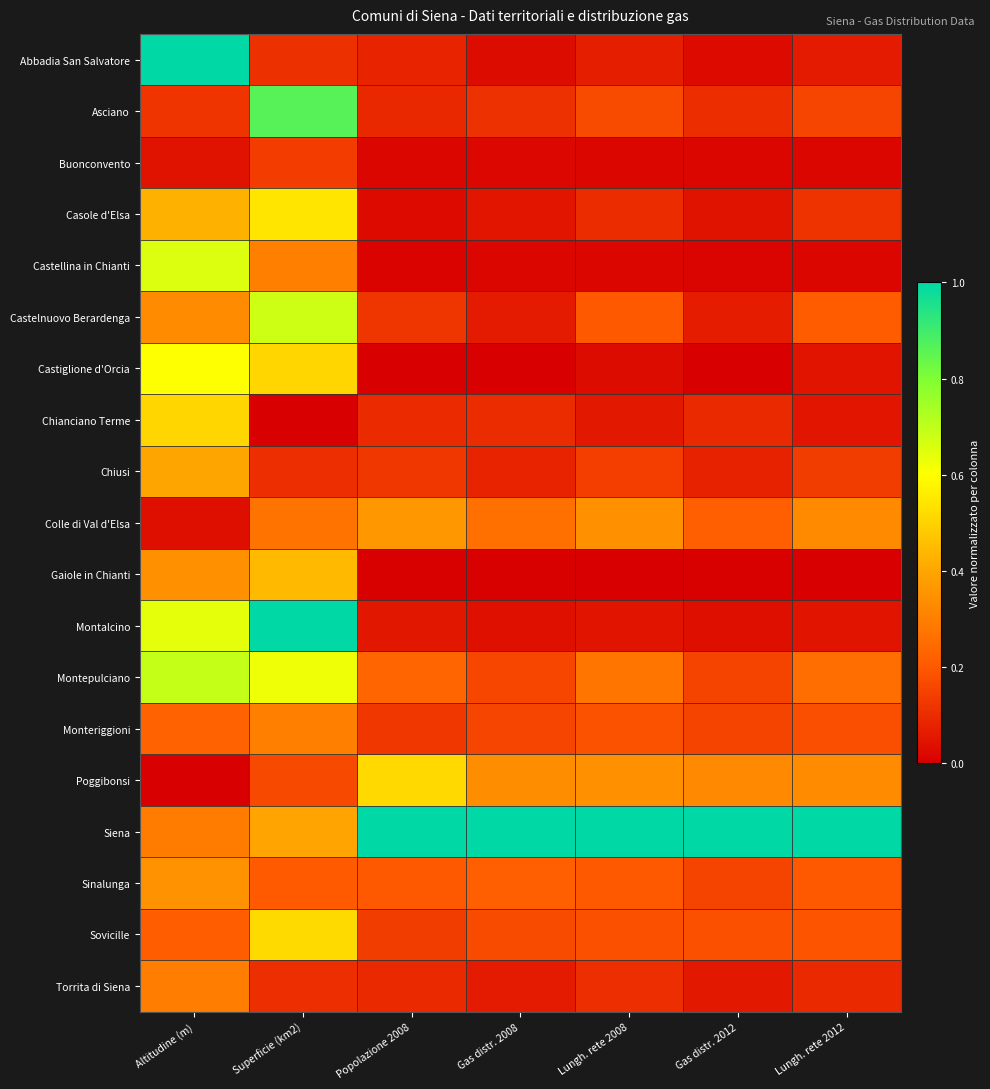

Reading right to left, extract all data points from this chart.

Abbadia San Salvatore: Lungh. rete 2012=0.1	Gas distr. 2012=0.0	Lungh. rete 2008=0.1	Gas distr. 2008=0.0	Popolazione 2008=0.1	Superficie (km2)=0.1	Altitudine (m)=1.0
Asciano: Lungh. rete 2012=0.2	Gas distr. 2012=0.1	Lungh. rete 2008=0.2	Gas distr. 2008=0.1	Popolazione 2008=0.1	Superficie (km2)=0.9	Altitudine (m)=0.1
Buonconvento: Lungh. rete 2012=0.0	Gas distr. 2012=0.0	Lungh. rete 2008=0.0	Gas distr. 2008=0.0	Popolazione 2008=0.0	Superficie (km2)=0.1	Altitudine (m)=0.0
Casole d'Elsa: Lungh. rete 2012=0.1	Gas distr. 2012=0.0	Lungh. rete 2008=0.1	Gas distr. 2008=0.1	Popolazione 2008=0.0	Superficie (km2)=0.5	Altitudine (m)=0.4
Castellina in Chianti: Lungh. rete 2012=0.0	Gas distr. 2012=0.0	Lungh. rete 2008=0.0	Gas distr. 2008=0.0	Popolazione 2008=0.0	Superficie (km2)=0.3	Altitudine (m)=0.7
Castelnuovo Berardenga: Lungh. rete 2012=0.2	Gas distr. 2012=0.1	Lungh. rete 2008=0.2	Gas distr. 2008=0.1	Popolazione 2008=0.1	Superficie (km2)=0.7	Altitudine (m)=0.3
Castiglione d'Orcia: Lungh. rete 2012=0.0	Gas distr. 2012=0.0	Lungh. rete 2008=0.0	Gas distr. 2008=0.0	Popolazione 2008=0.0	Superficie (km2)=0.5	Altitudine (m)=0.6
Chianciano Terme: Lungh. rete 2012=0.0	Gas distr. 2012=0.1	Lungh. rete 2008=0.1	Gas distr. 2008=0.1	Popolazione 2008=0.1	Superficie (km2)=0.0	Altitudine (m)=0.5
Chiusi: Lungh. rete 2012=0.1	Gas distr. 2012=0.1	Lungh. rete 2008=0.1	Gas distr. 2008=0.1	Popolazione 2008=0.1	Superficie (km2)=0.1	Altitudine (m)=0.4
Colle di Val d'Elsa: Lungh. rete 2012=0.3	Gas distr. 2012=0.2	Lungh. rete 2008=0.3	Gas distr. 2008=0.3	Popolazione 2008=0.4	Superficie (km2)=0.3	Altitudine (m)=0.0
Gaiole in Chianti: Lungh. rete 2012=0.0	Gas distr. 2012=0.0	Lungh. rete 2008=0.0	Gas distr. 2008=0.0	Popolazione 2008=0.0	Superficie (km2)=0.4	Altitudine (m)=0.3
Montalcino: Lungh. rete 2012=0.0	Gas distr. 2012=0.0	Lungh. rete 2008=0.0	Gas distr. 2008=0.0	Popolazione 2008=0.1	Superficie (km2)=1.0	Altitudine (m)=0.6
Montepulciano: Lungh. rete 2012=0.3	Gas distr. 2012=0.2	Lungh. rete 2008=0.3	Gas distr. 2008=0.2	Popolazione 2008=0.2	Superficie (km2)=0.6	Altitudine (m)=0.7
Monteriggioni: Lungh. rete 2012=0.2	Gas distr. 2012=0.2	Lungh. rete 2008=0.2	Gas distr. 2008=0.2	Popolazione 2008=0.1	Superficie (km2)=0.3	Altitudine (m)=0.2
Poggibonsi: Lungh. rete 2012=0.3	Gas distr. 2012=0.3	Lungh. rete 2008=0.3	Gas distr. 2008=0.3	Popolazione 2008=0.5	Superficie (km2)=0.2	Altitudine (m)=0.0
Siena: Lungh. rete 2012=1.0	Gas distr. 2012=1.0	Lungh. rete 2008=1.0	Gas distr. 2008=1.0	Popolazione 2008=1.0	Superficie (km2)=0.4	Altitudine (m)=0.3
Sinalunga: Lungh. rete 2012=0.2	Gas distr. 2012=0.2	Lungh. rete 2008=0.2	Gas distr. 2008=0.2	Popolazione 2008=0.2	Superficie (km2)=0.2	Altitudine (m)=0.4
Sovicille: Lungh. rete 2012=0.2	Gas distr. 2012=0.2	Lungh. rete 2008=0.2	Gas distr. 2008=0.2	Popolazione 2008=0.1	Superficie (km2)=0.5	Altitudine (m)=0.2
Torrita di Siena: Lungh. rete 2012=0.1	Gas distr. 2012=0.1	Lungh. rete 2008=0.1	Gas distr. 2008=0.1	Popolazione 2008=0.1	Superficie (km2)=0.1	Altitudine (m)=0.3